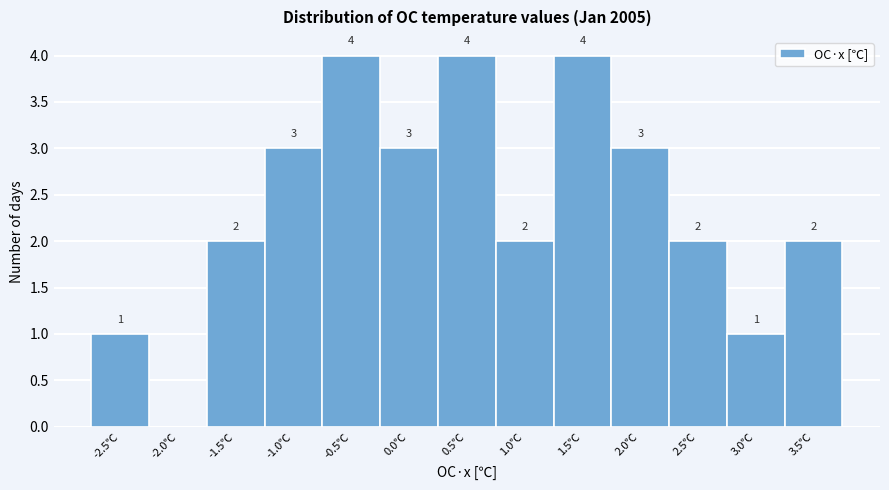

Reading left to right, transcribe all the data shown in this chart.

-2.5℃=1	-2.0℃=0	-1.5℃=2	-1.0℃=3	-0.5℃=4	0.0℃=3	0.5℃=4	1.0℃=2	1.5℃=4	2.0℃=3	2.5℃=2	3.0℃=1	3.5℃=2